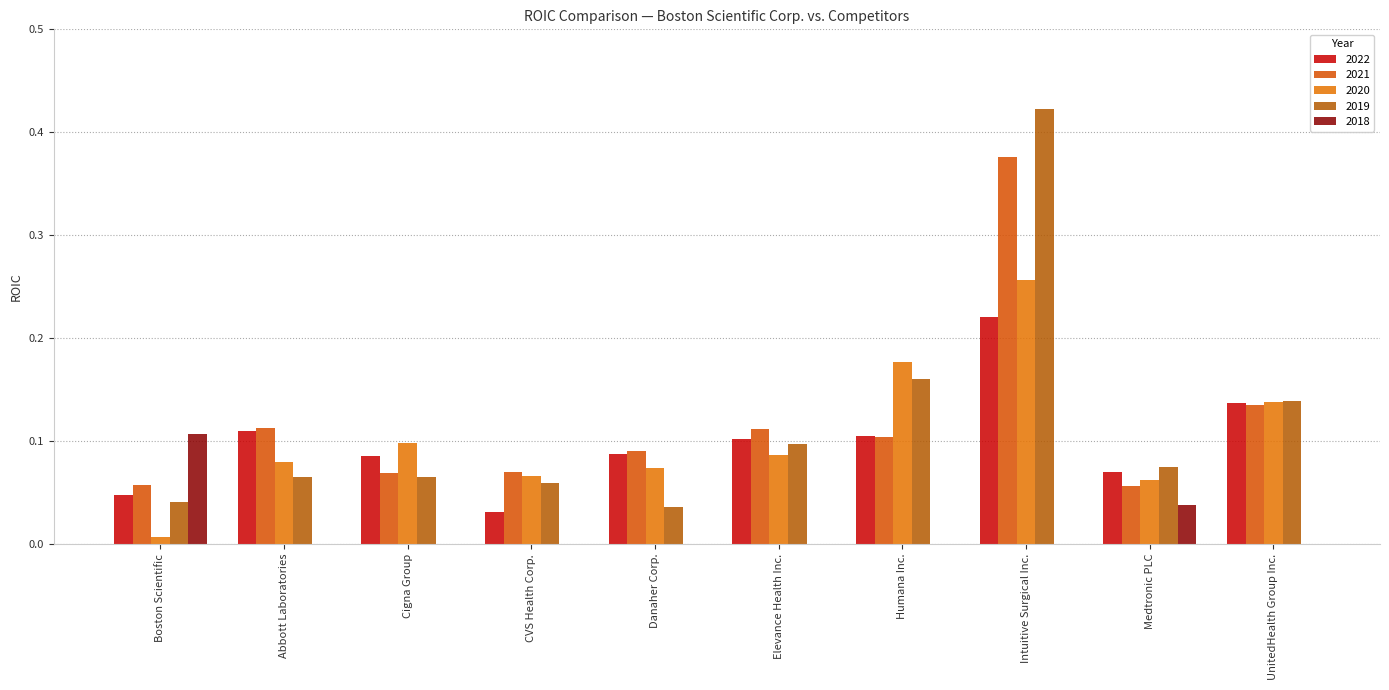

What is the difference between the maximum and minimum values in the 2022 series?

0.2